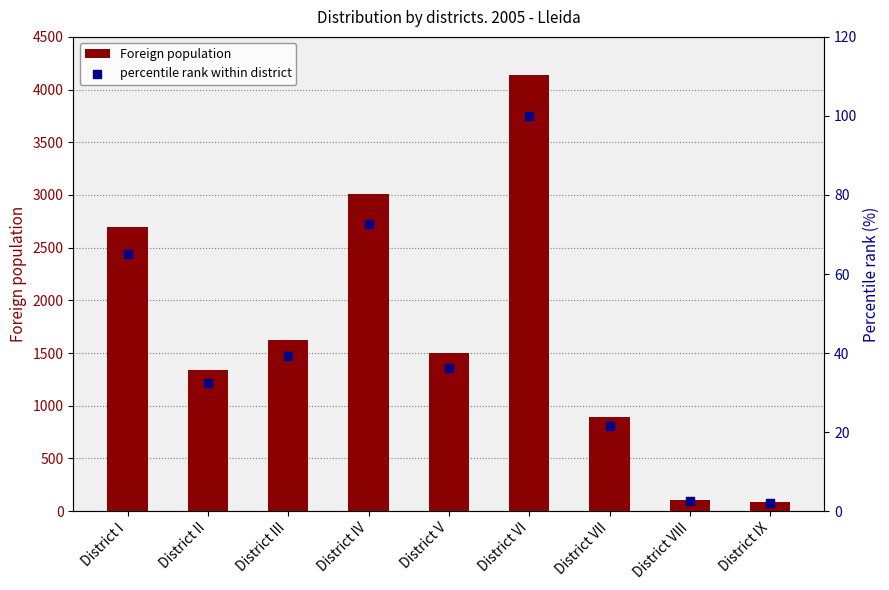

What are all the series names shown in the legend?

Foreign population, percentile rank within district